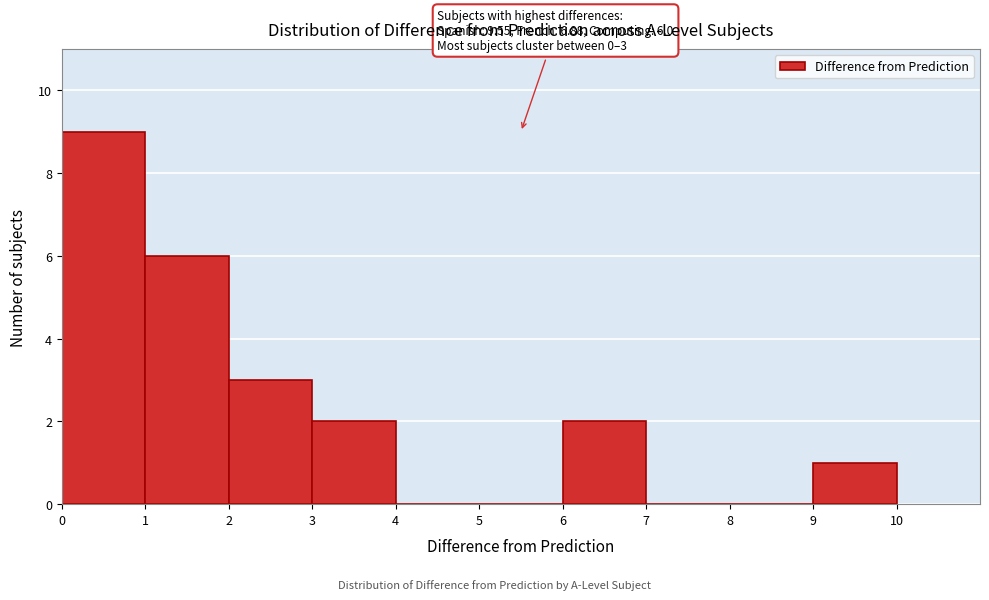

Which range on the x-axis has the tallest bar?

0 to 1